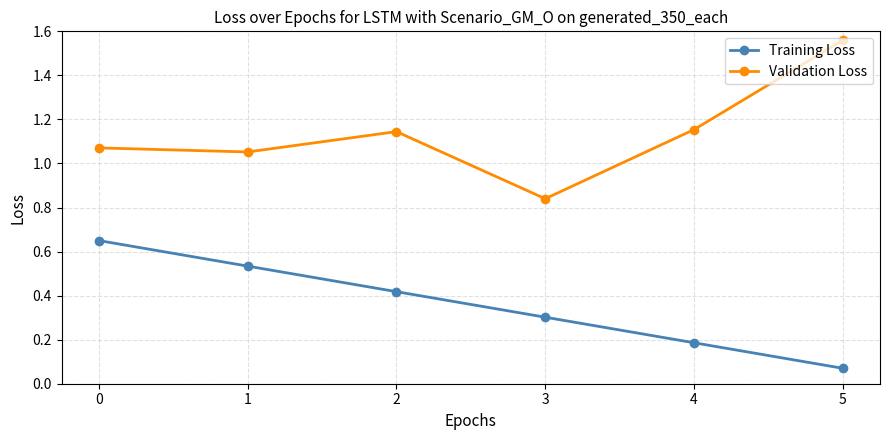

At how many categories does at least one series exceed 0?

6